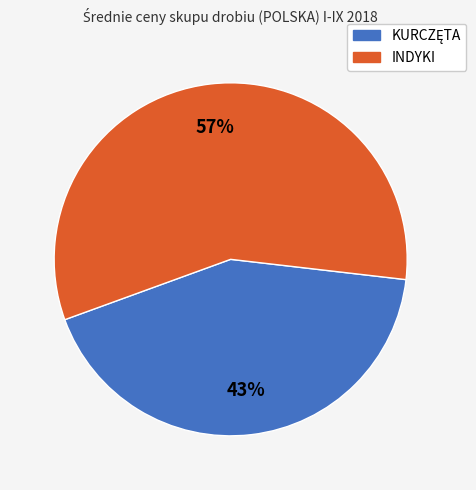

To the nearest percent, what is the average slice percentage?

50%